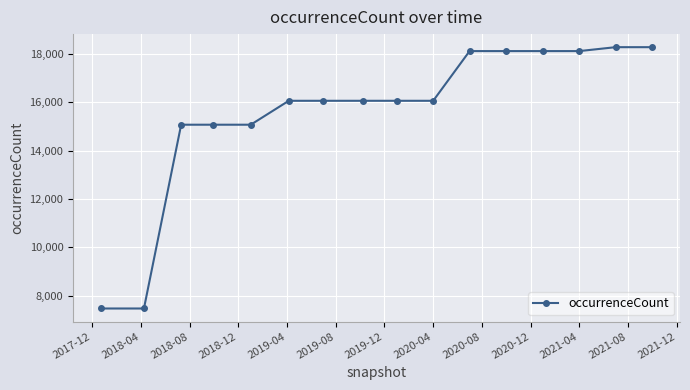

What is the average value?

15600